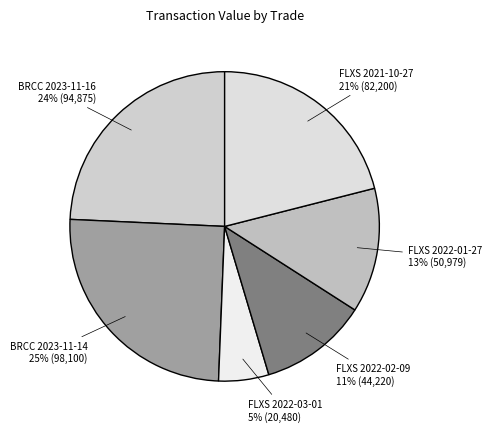

How many slices are in this pie chart?

6